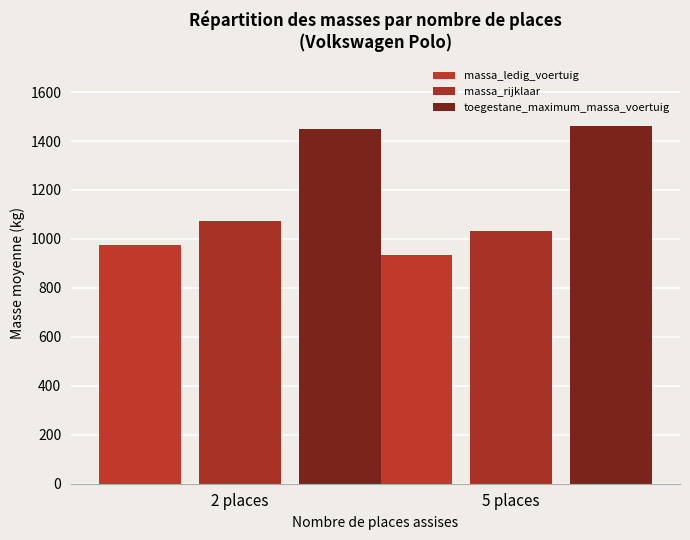

What is the sum of all toegestane_maximum_massa_voertuig values?

2912